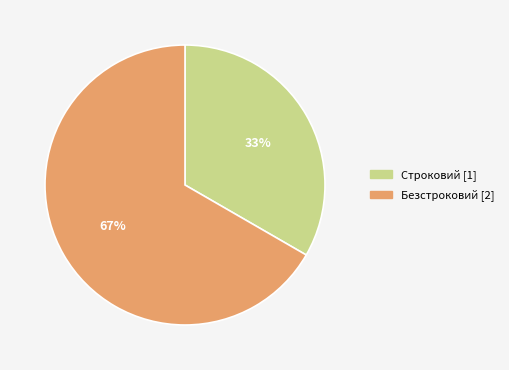

Which category accounts for the majority?

Безстроковий